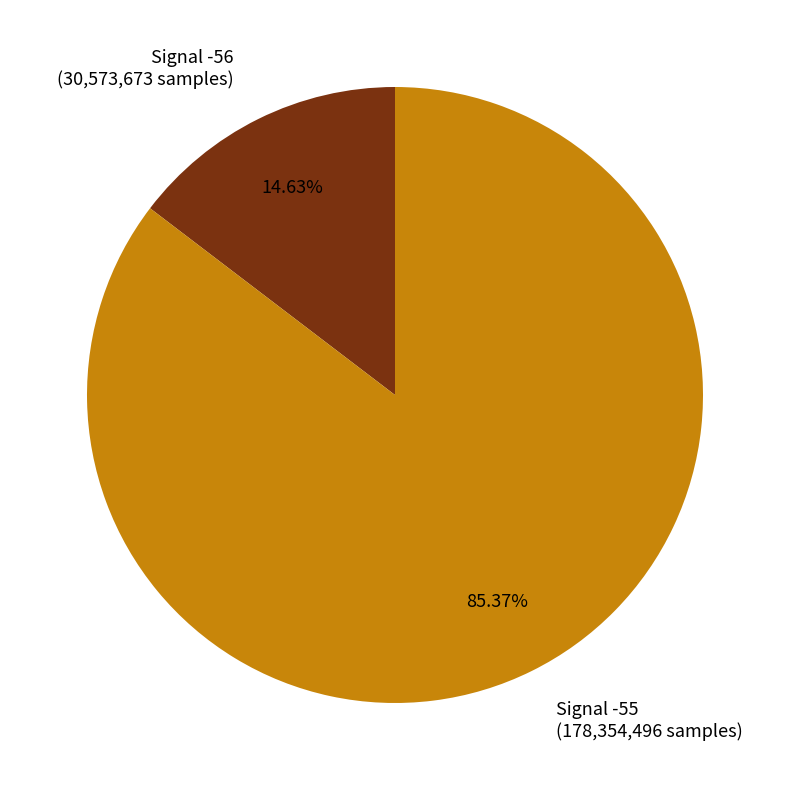

How many segments does this pie chart have?

2